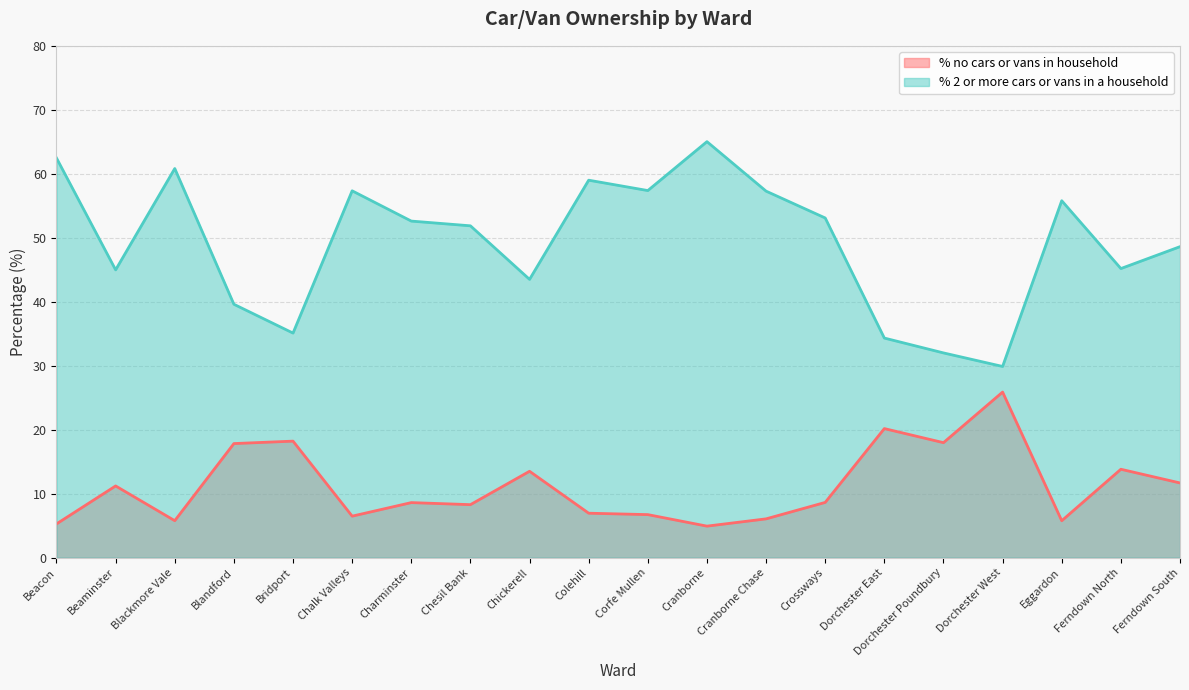

Rank the series by their average value, from lowest to highest.

% no cars or vans in household, % 2 or more cars or vans in a household